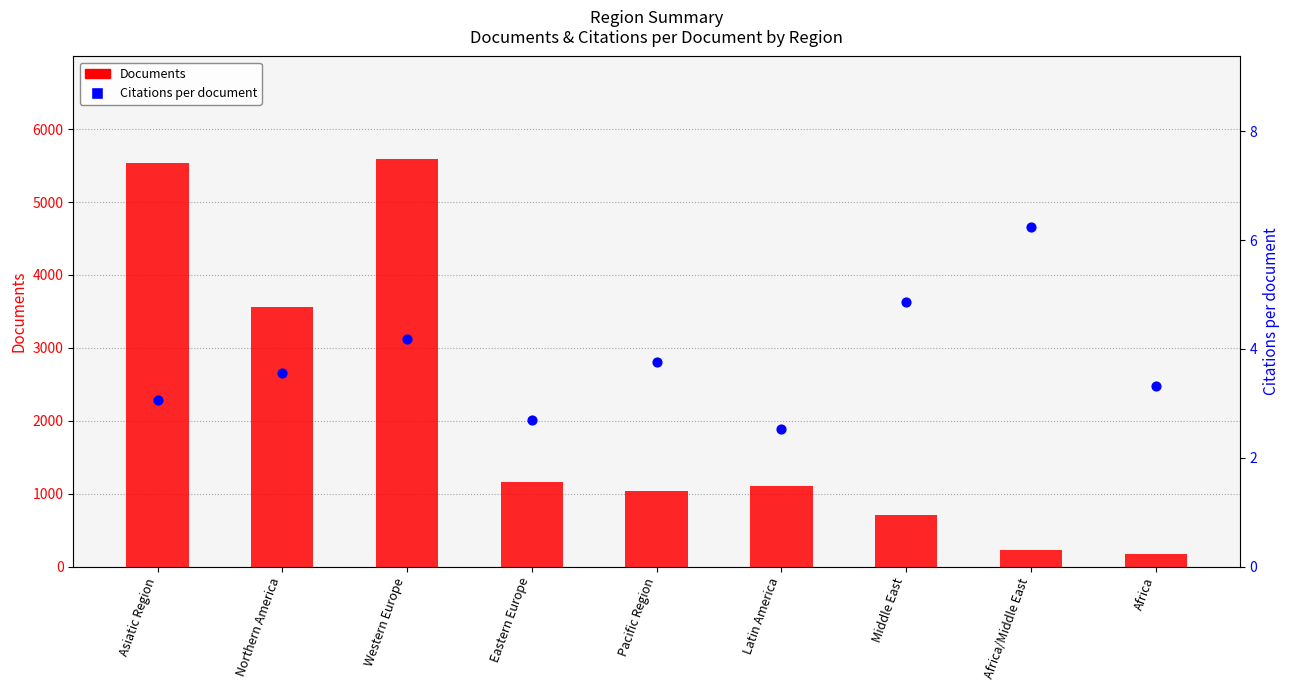

Which series has the largest total across all categories?

Documents